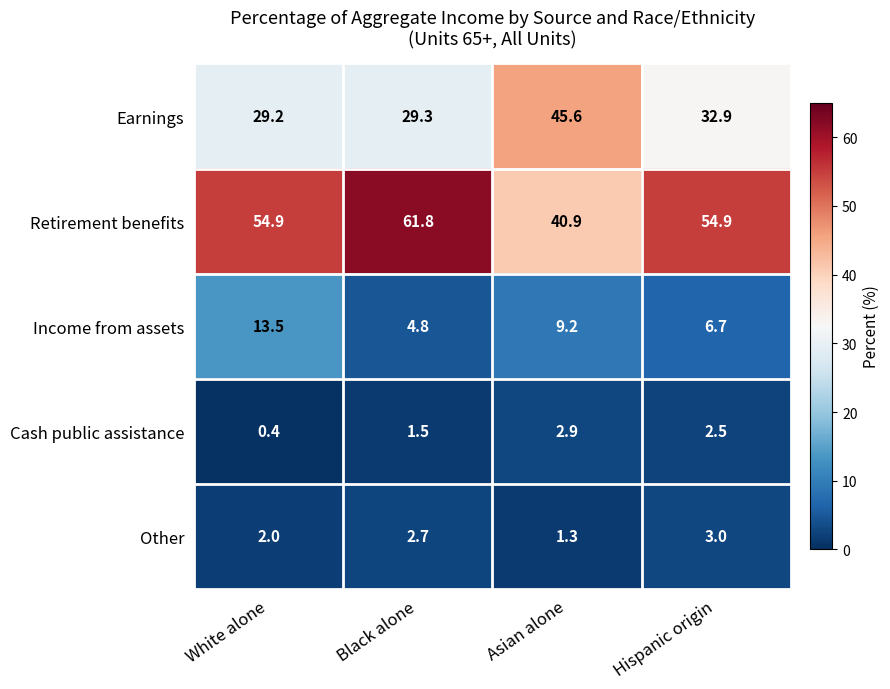

Which series has the largest range (max minus min)?

Retirement benefits